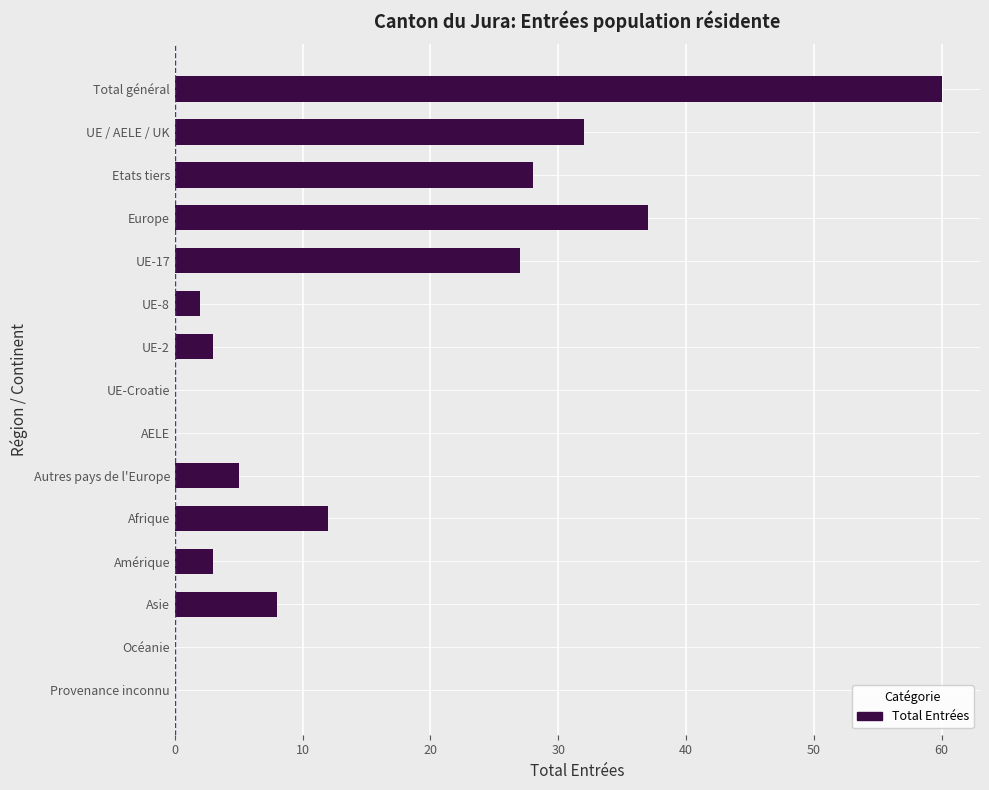

What is the sum of the values at Amérique and UE-2?

6